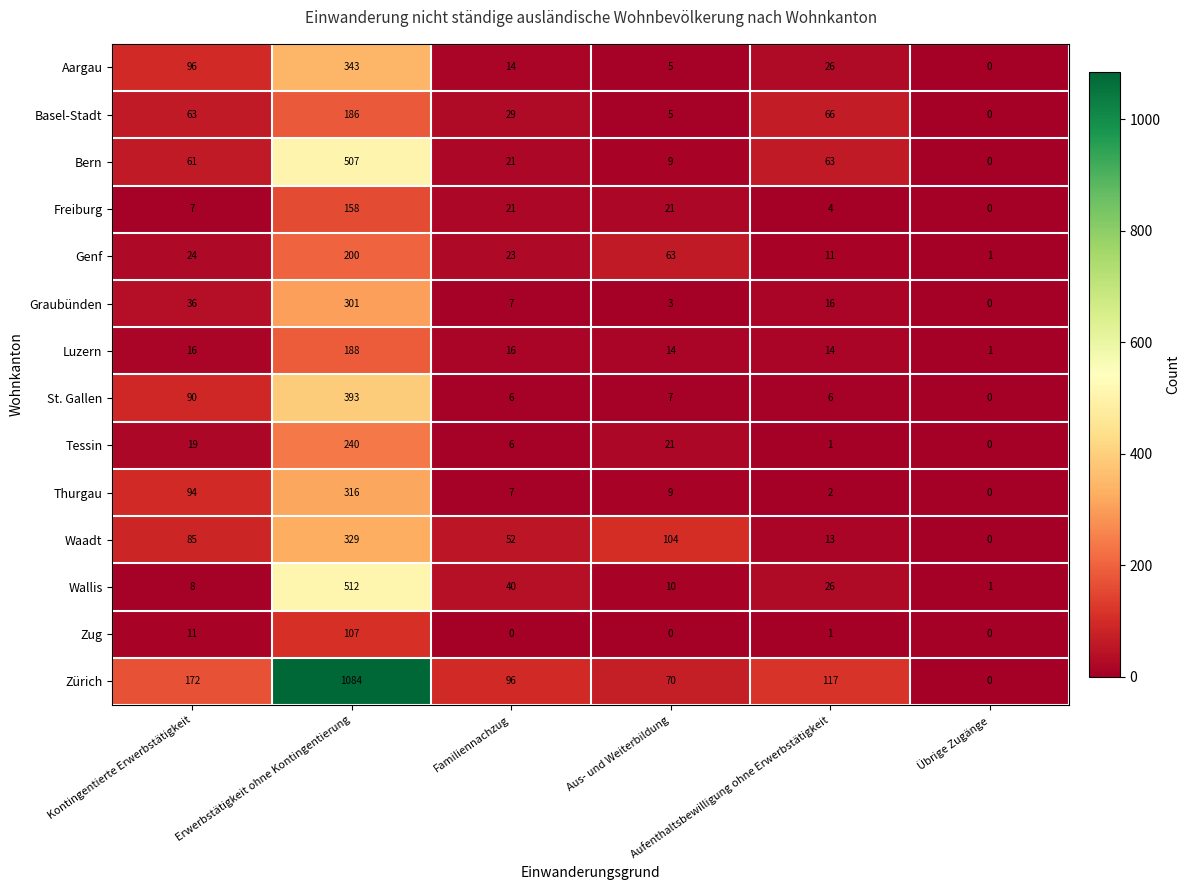

At how many categories does at least one series exceed 215?

1